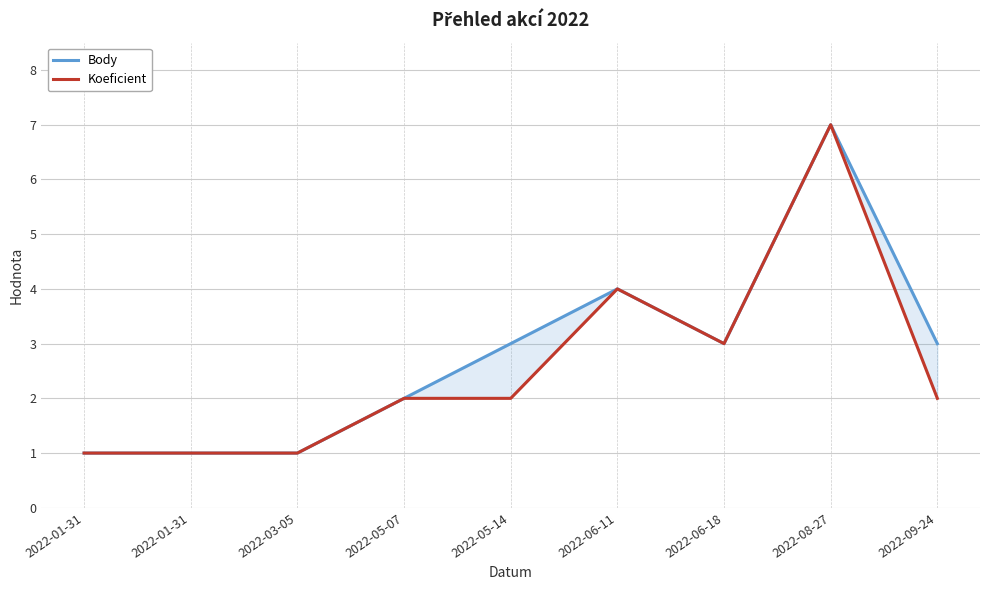

True or false: Body has more than 2 points higher than both neighbors.

False